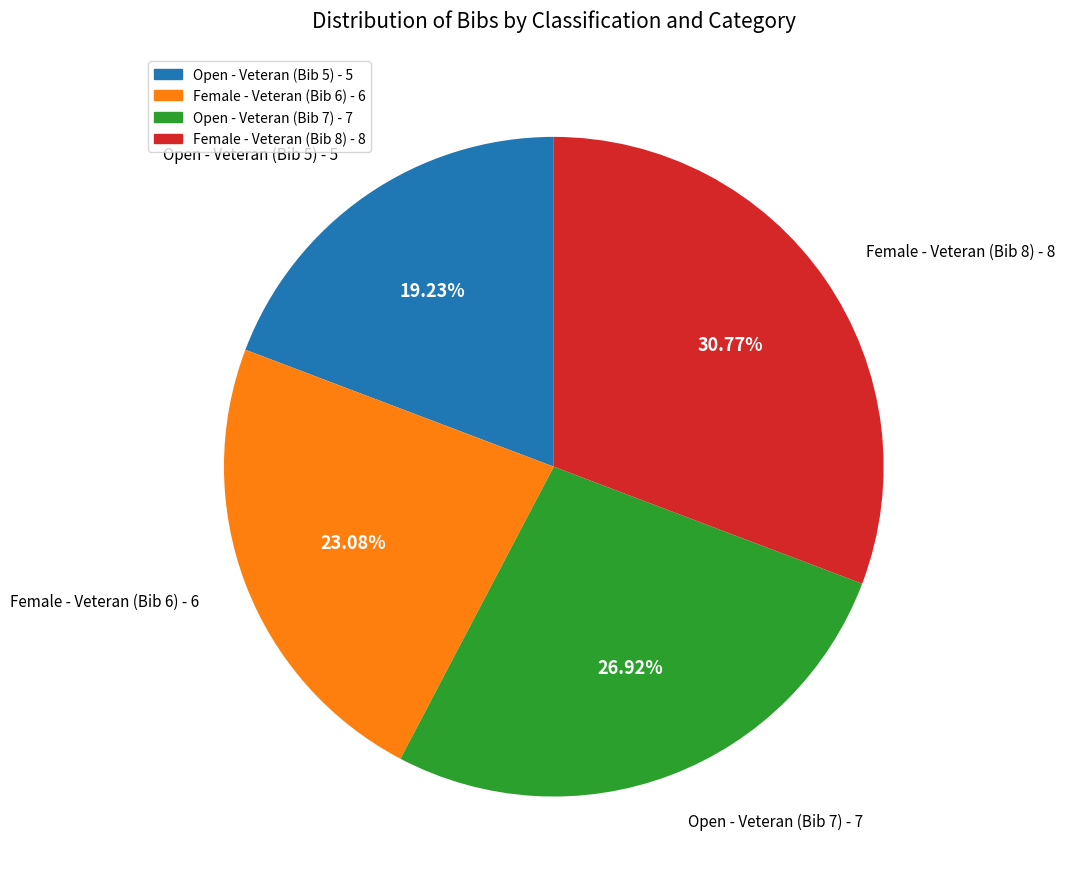

What percentage is NOT represented by Open - Veteran (Bib 5)?

80.8%